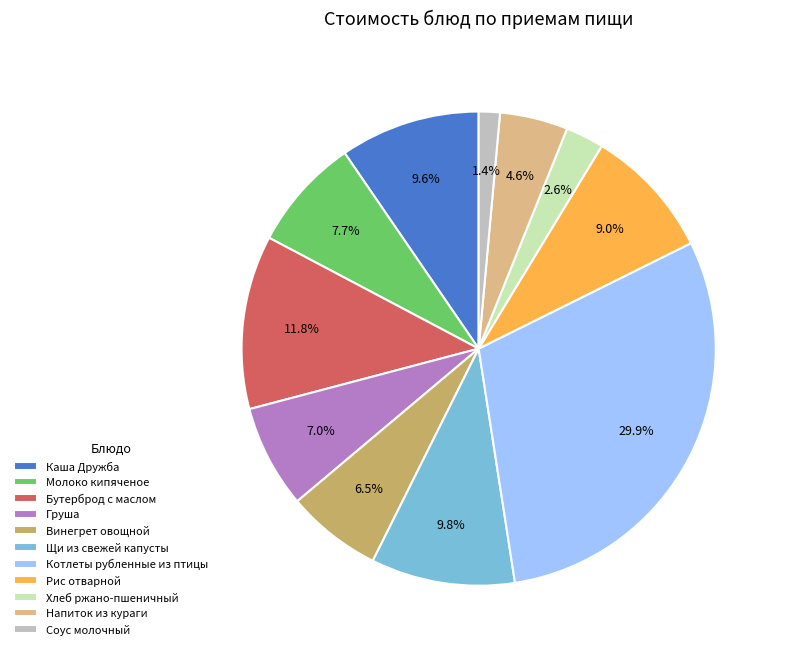

Does Напиток из кураги account for over 50% of the chart?

No